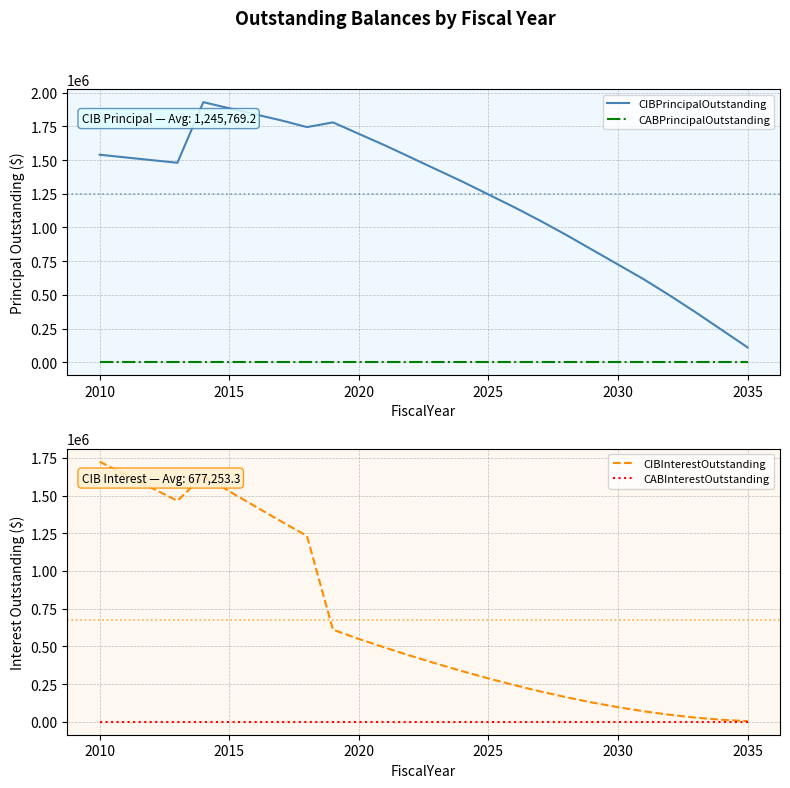

Which series has the largest range (max minus min)?

CIBPrincipalOutstanding